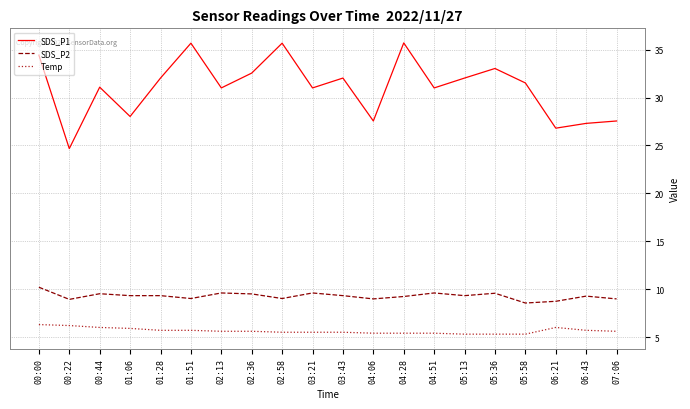

True or false: SDS_P1 and Temp intersect in this chart.

False